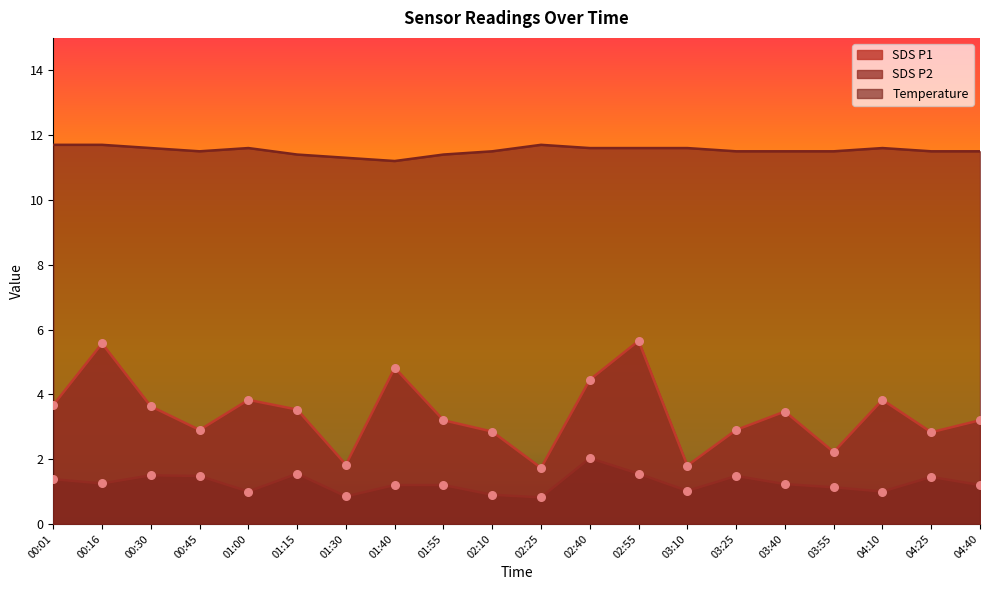

What are all the series names shown in the legend?

SDS P1, SDS P2, Temperature